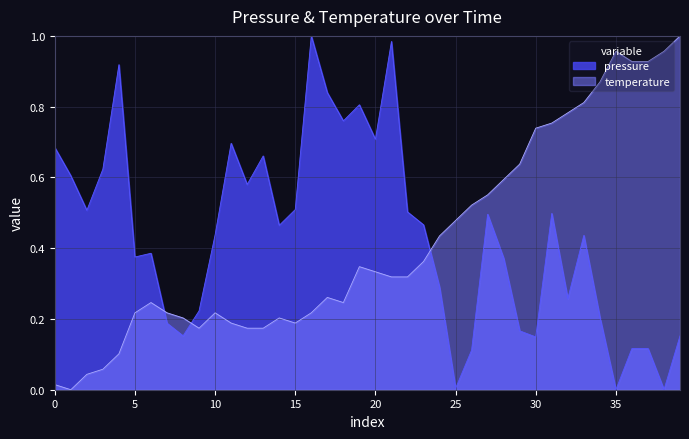

At 0, list the series in order from largest to smallest.

pressure, temperature